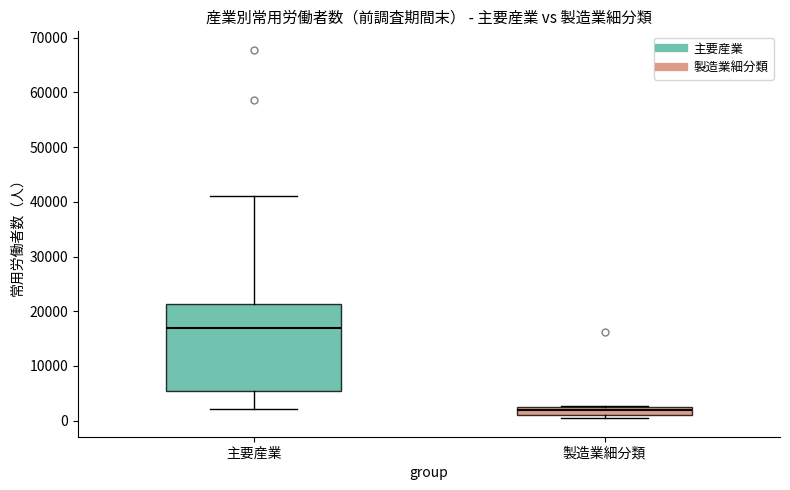

Which box's median line is the highest?

主要産業